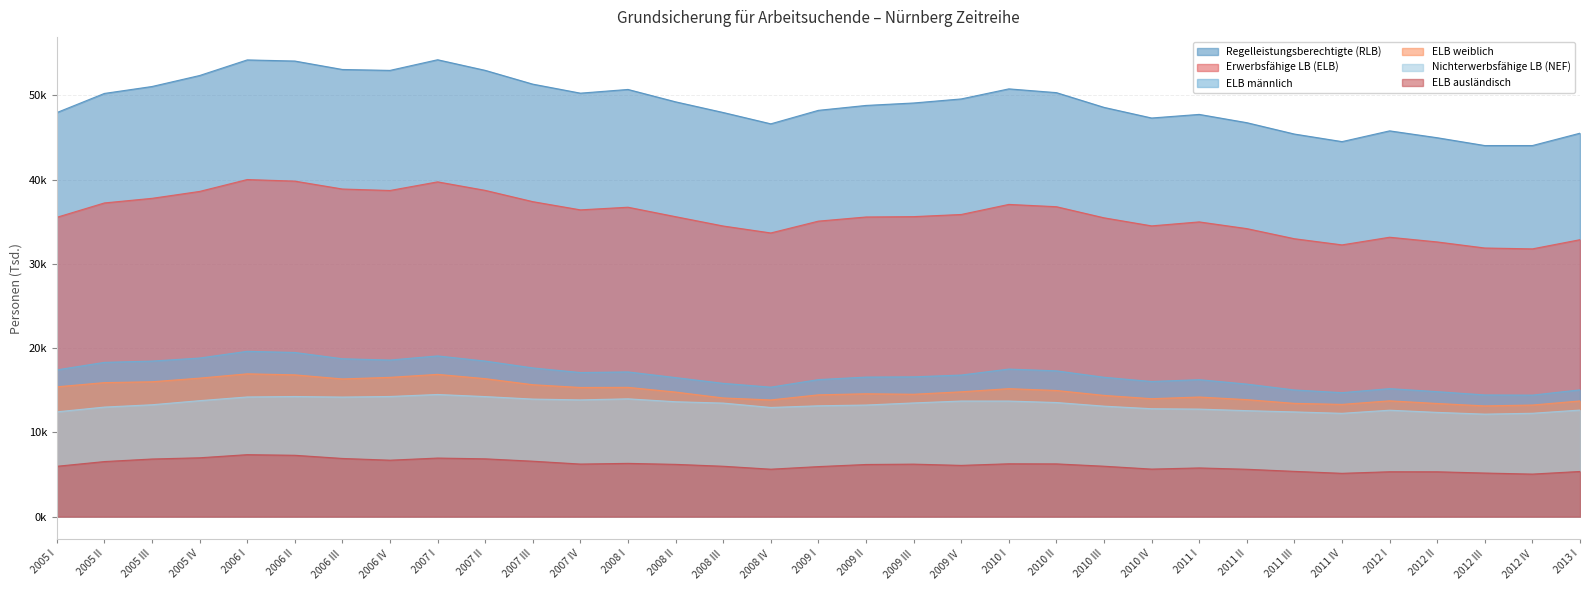

Which has a higher value, 2012 II or 2006 III?

2006 III